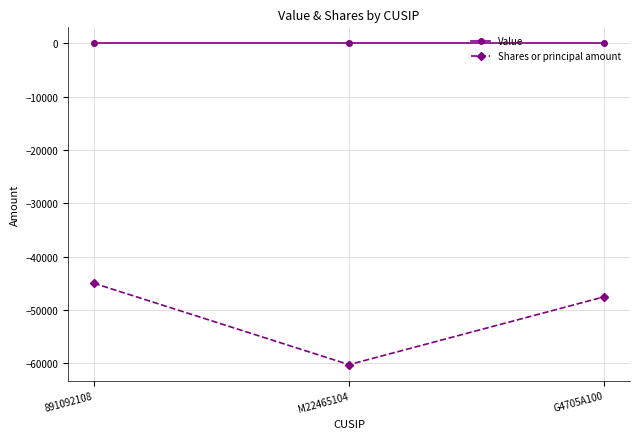

What position from the left is M22465104?

2